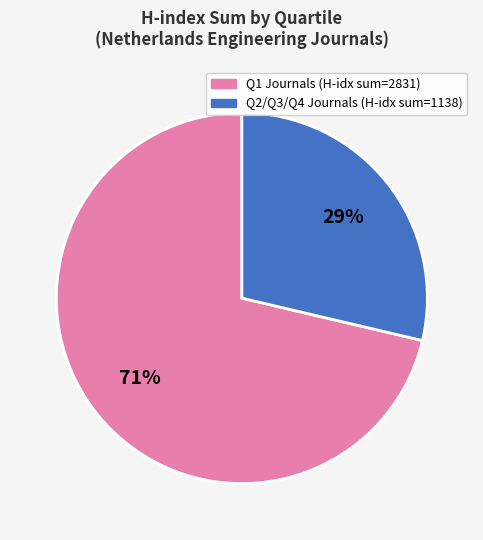

To the nearest percent, what is the average slice percentage?

50%